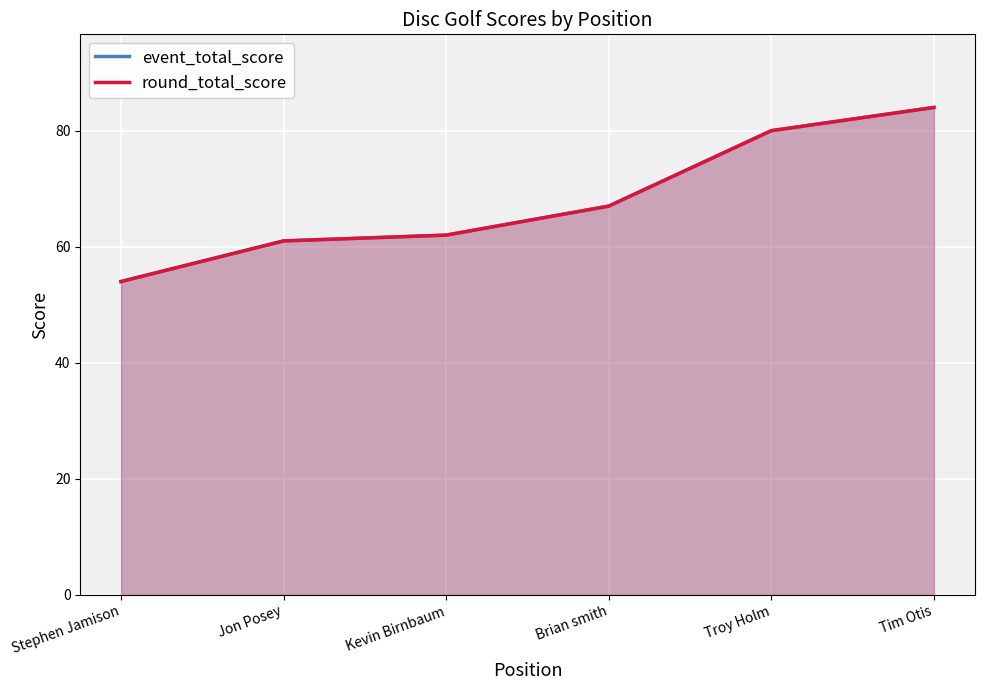

What position from the left is Stephen Jamison?

1